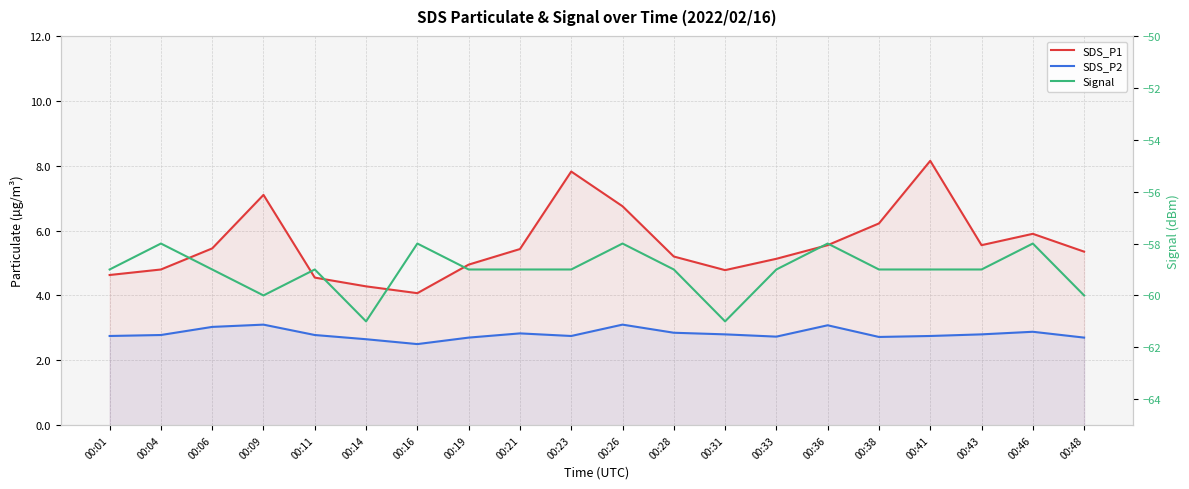

At 00:23, list the series in order from smallest to largest.

Signal, SDS_P2, SDS_P1